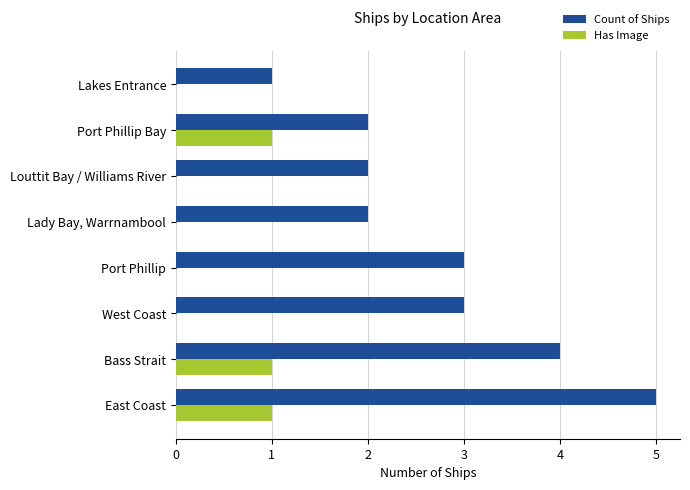

What is the sum of the Count of Ships values at Port Phillip Bay and Lady Bay, Warrnambool?

4